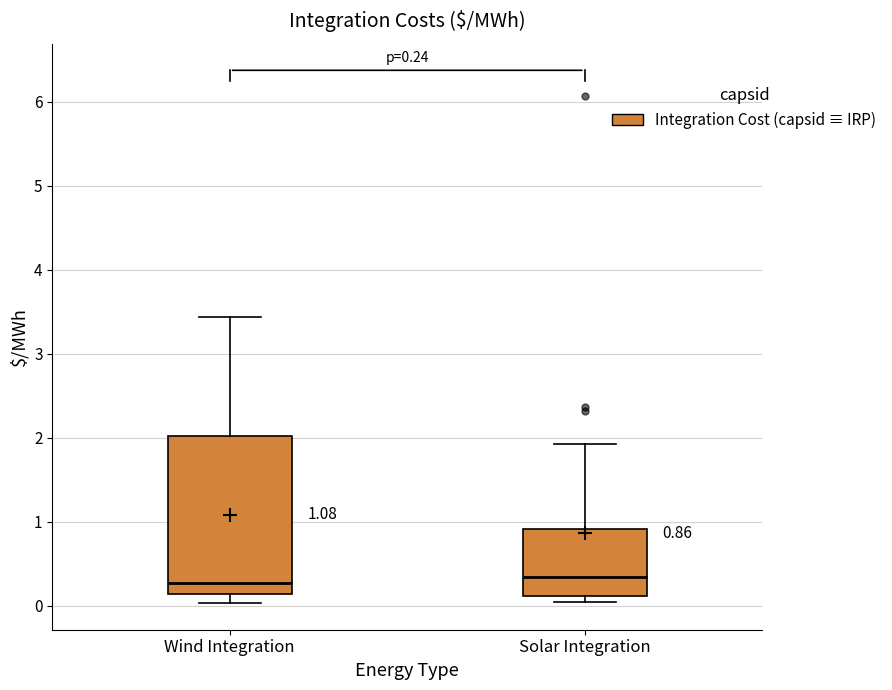

Comparing the boxes themselves (not the whiskers), which one is the tallest?

Wind Integration